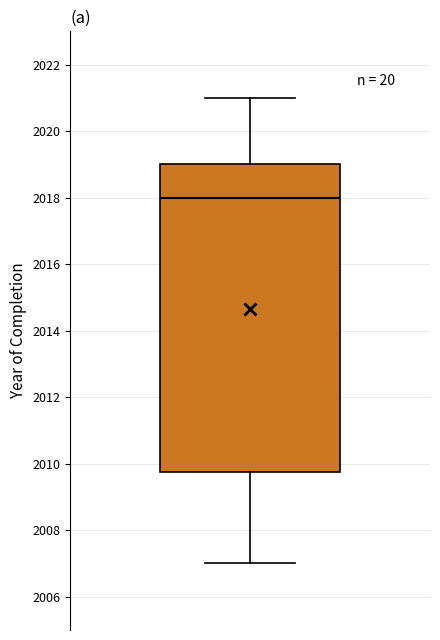

Transcribe this box plot: give where the median line is, the range the box spans, and where the two whiskers end, as read against the y-axis. The values are not printed on the chart, so give them approximately, as read against the axis.

median 2018.0, box 2009.8 to 2019.0, whiskers 2007.0 to 2021.0